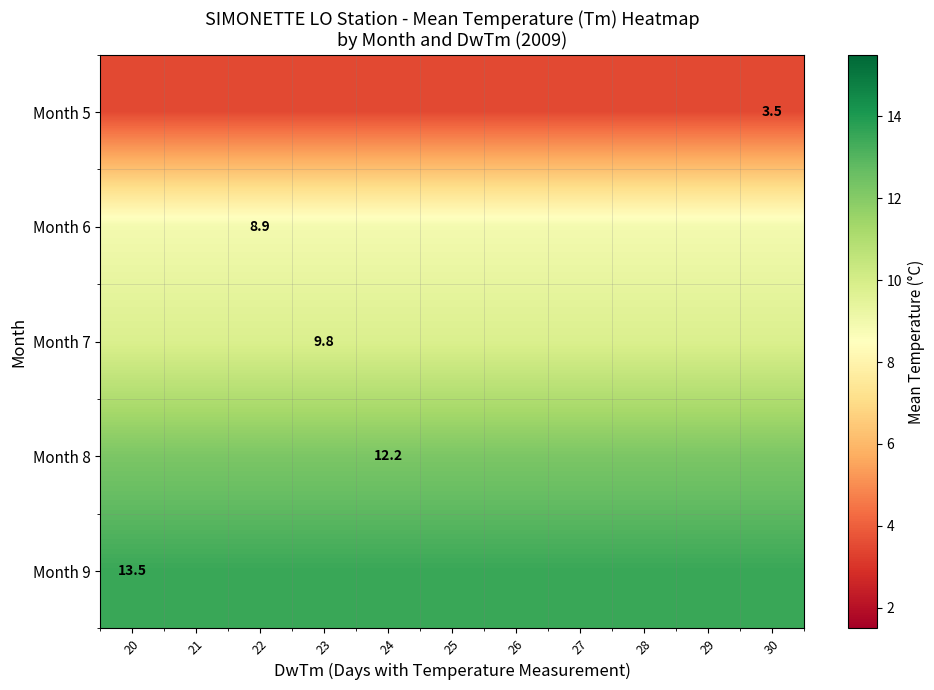

The value of Month 8 at 24 is 12.2. True or false?

True